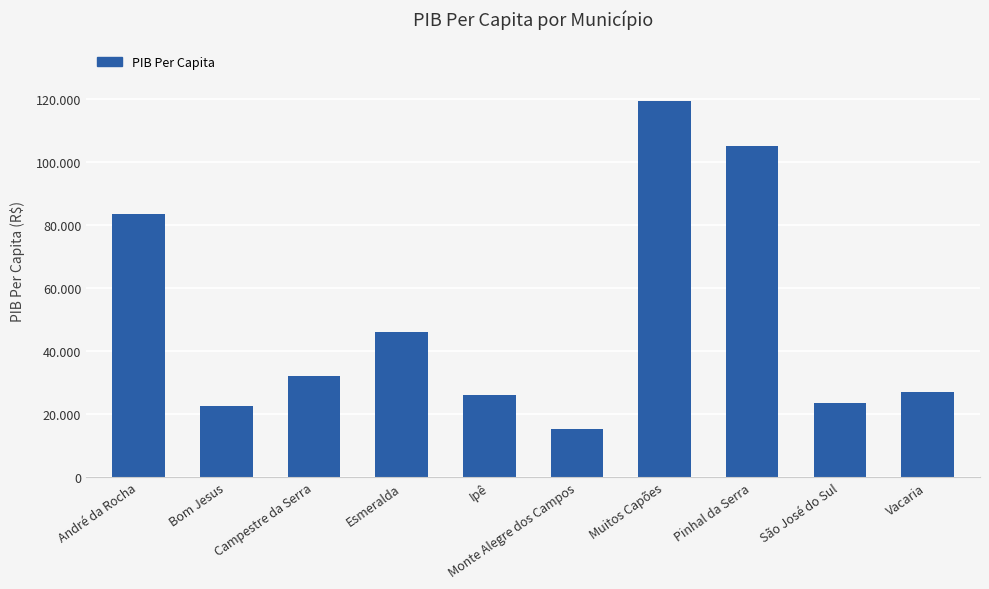

What is the label of the 1st bar from the left?

André da Rocha